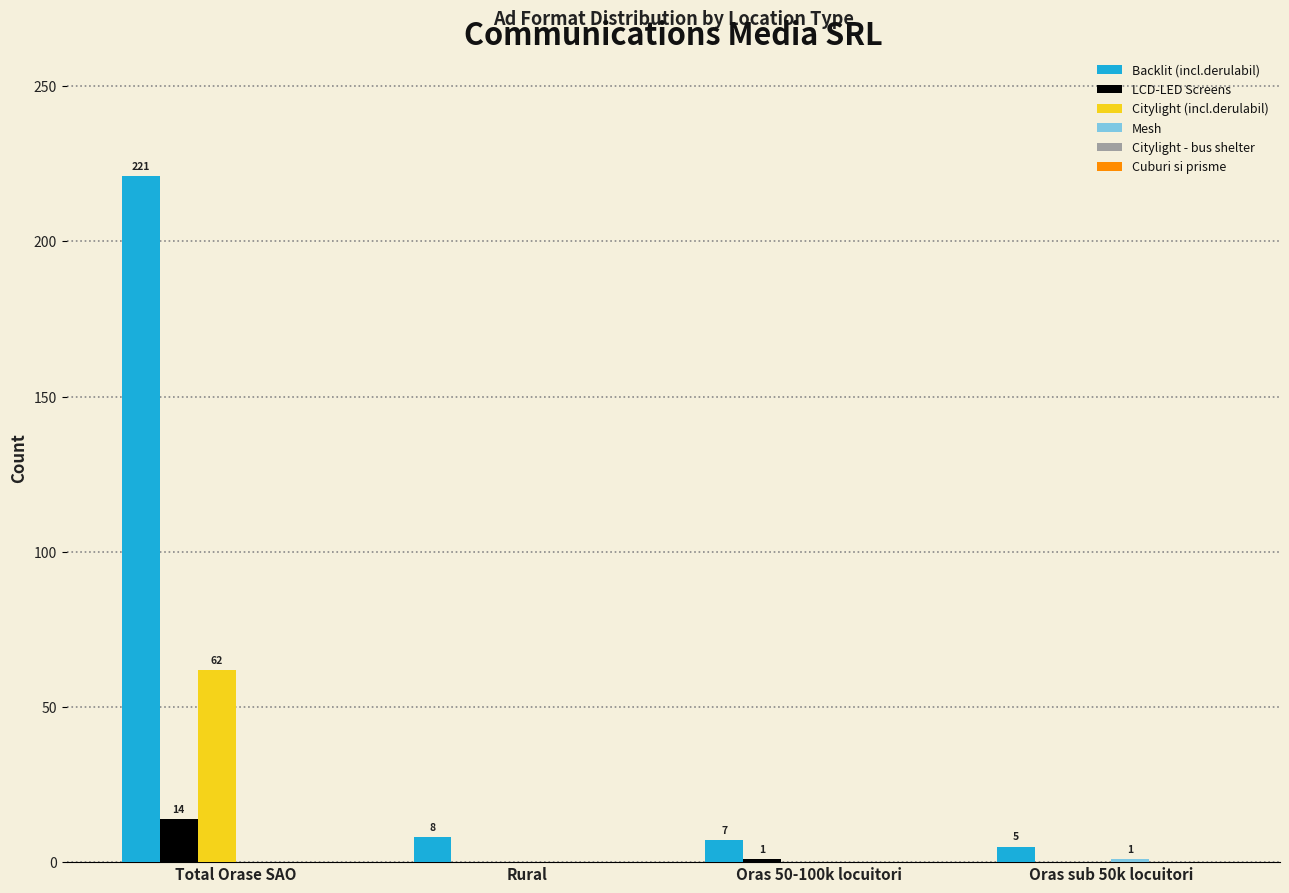

What is the sum of all Backlit (incl.derulabil) values?

241